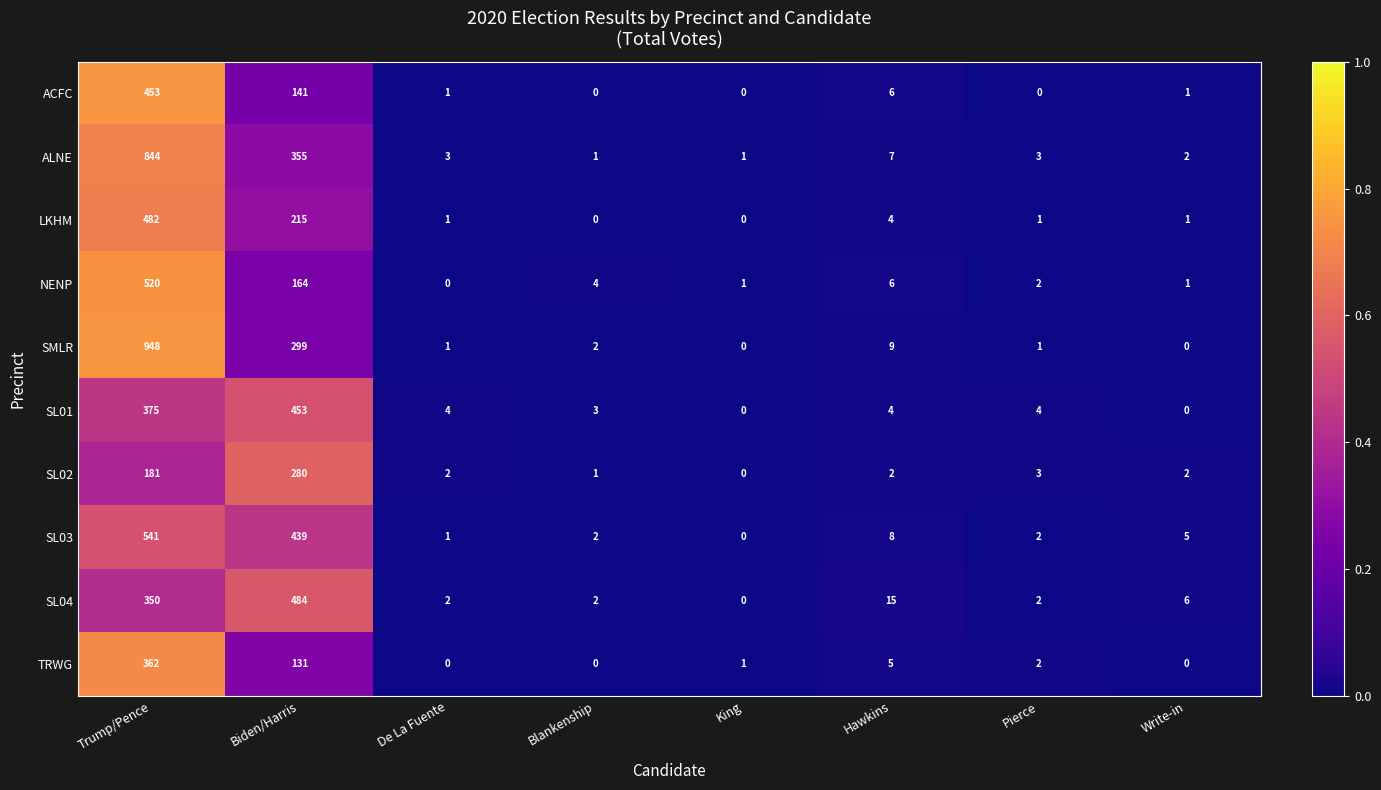

What is the difference between the second highest and minimum values in the SL04 series?

350